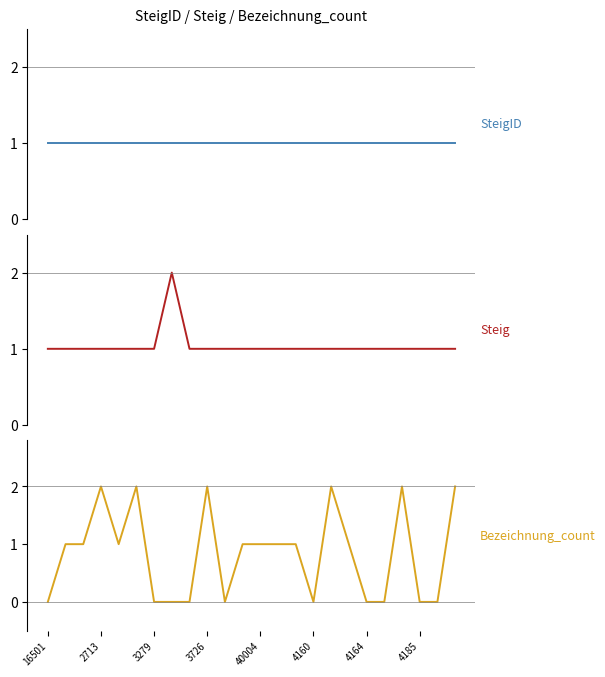

Does the chart have visible grid lines?

No